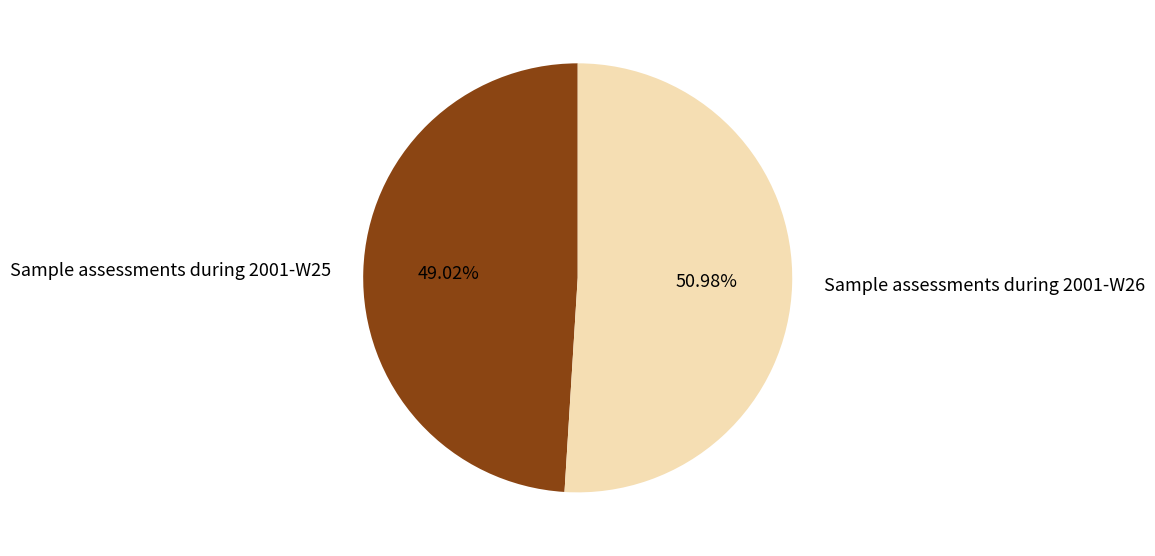

Rank the categories by value from highest to lowest.

Sample assessments during 2001-W26, Sample assessments during 2001-W25